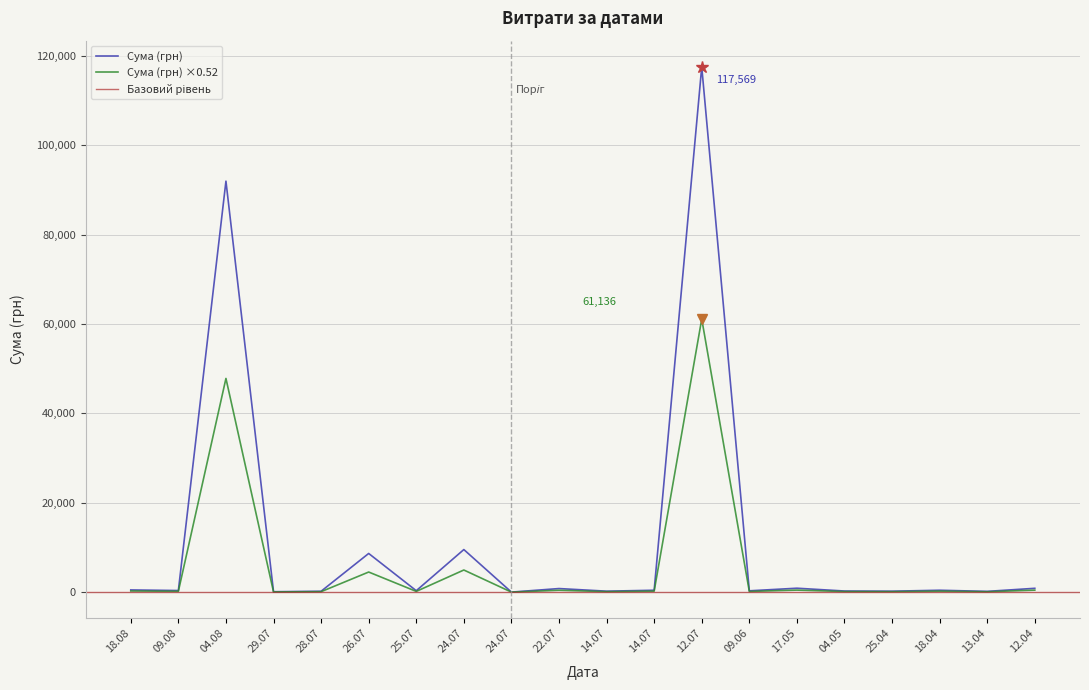

Rank the categories by value from lowest to highest.

24.07, 29.07, 13.04, 28.07, 25.04, 14.07, 04.05, 09.06, 25.07, 09.08, 14.07, 18.04, 18.08, 22.07, 12.04, 17.05, 26.07, 24.07, 04.08, 12.07